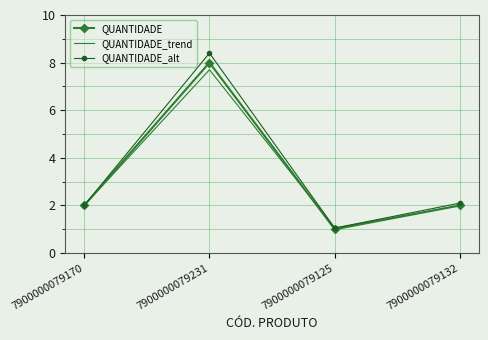

Is it true that QUANTIDADE_alt equals 0.4 at 7900000079170?

False